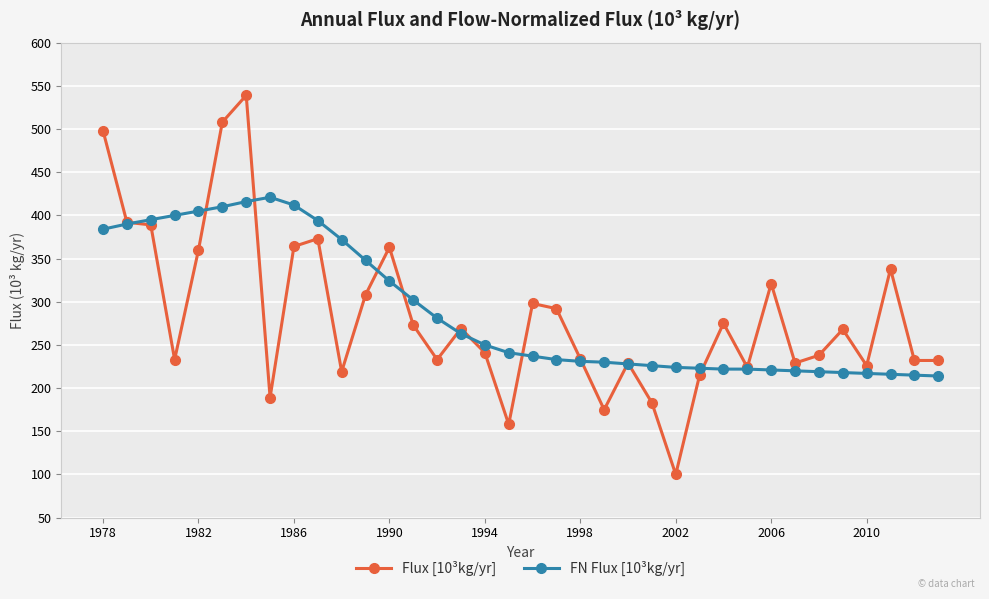

What is the greatest value displayed?

539